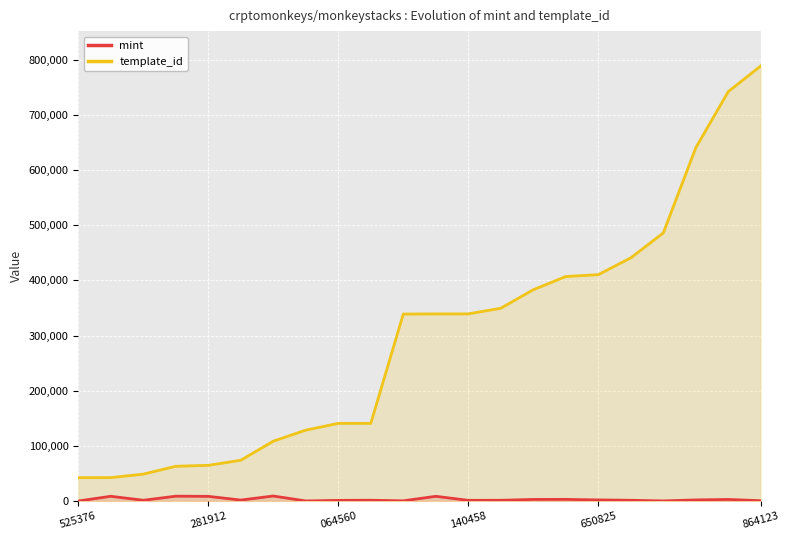

Reading left to right, what are all the values shown in this chart?

mint: 21	8573	1328	8744	8454	1696	9076	81	1136	1364	343	8523	1201	1305	2846	2947	1942	1316	172	1953	2835	536
template_id: 42305	42421	48730	62974	64660	73931	108484	128521	140743	140743	338950	339228	339229	349521	383071	407032	410375	440886	485992	640424	742319	788866